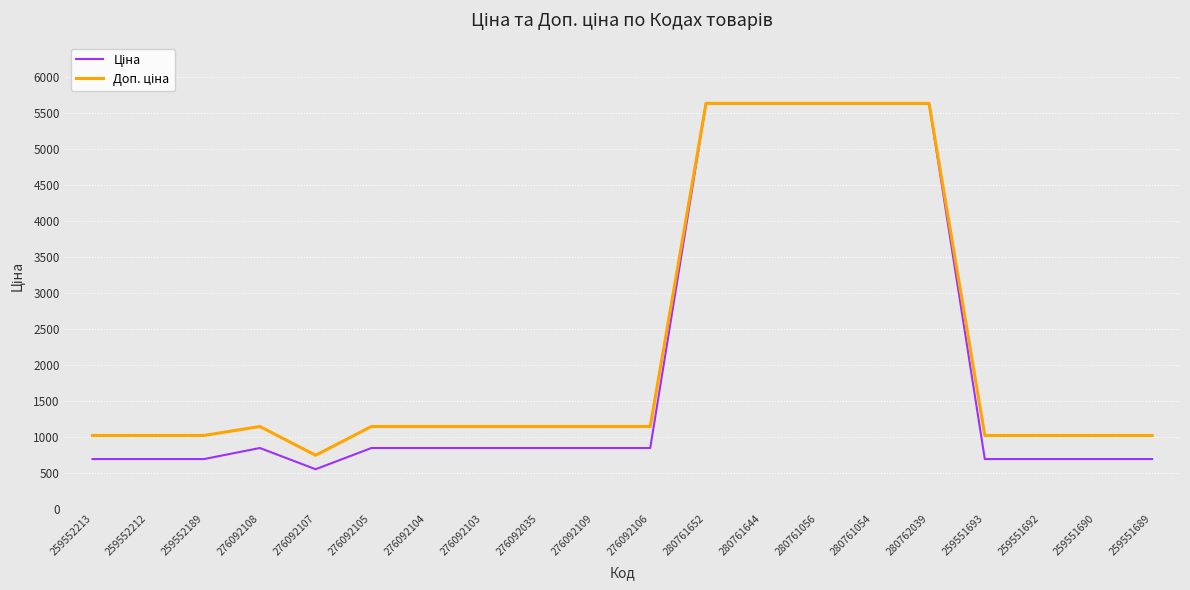

What is the spread (max minus min) of values at 276092106?

299.3